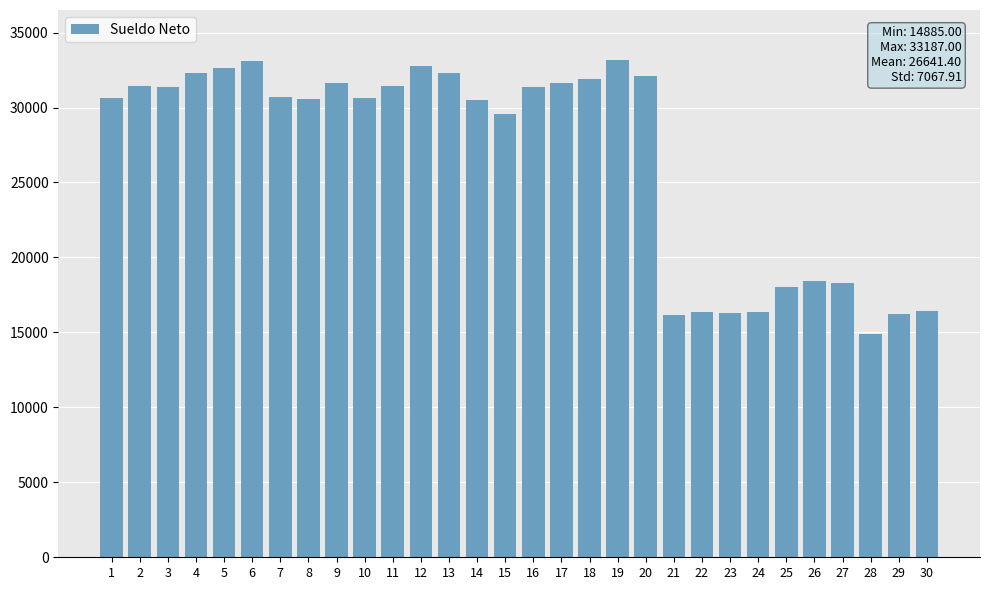

What is the sum of all values?

799242